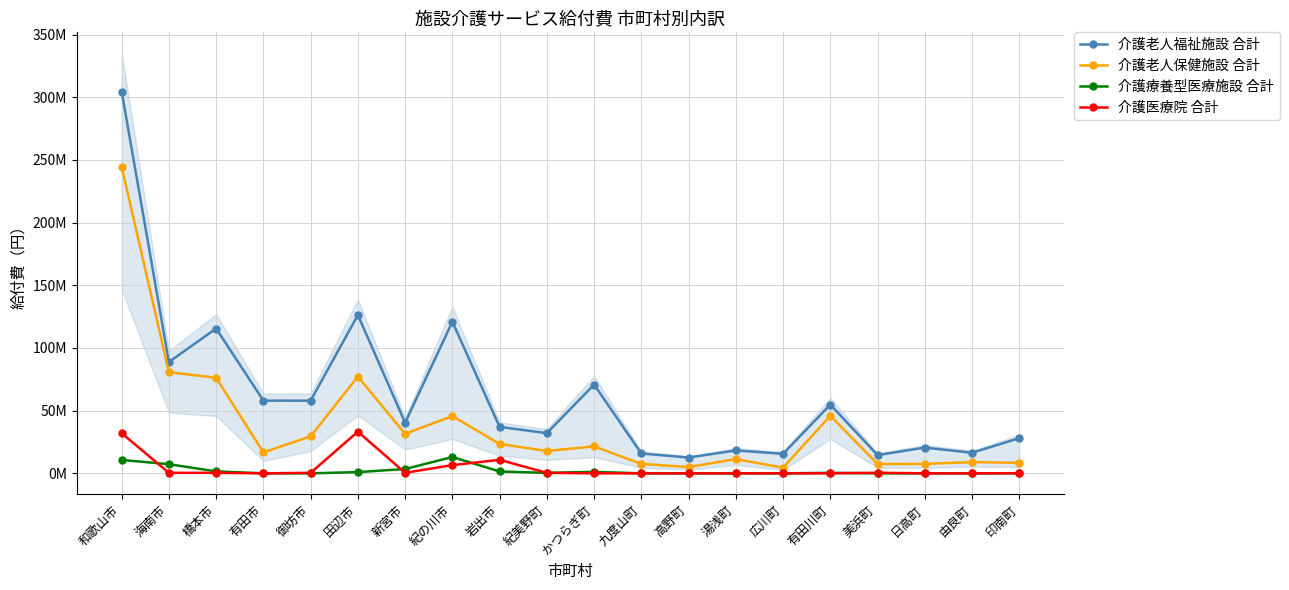

Which series has the widest spread of values?

介護老人福祉施設 合計